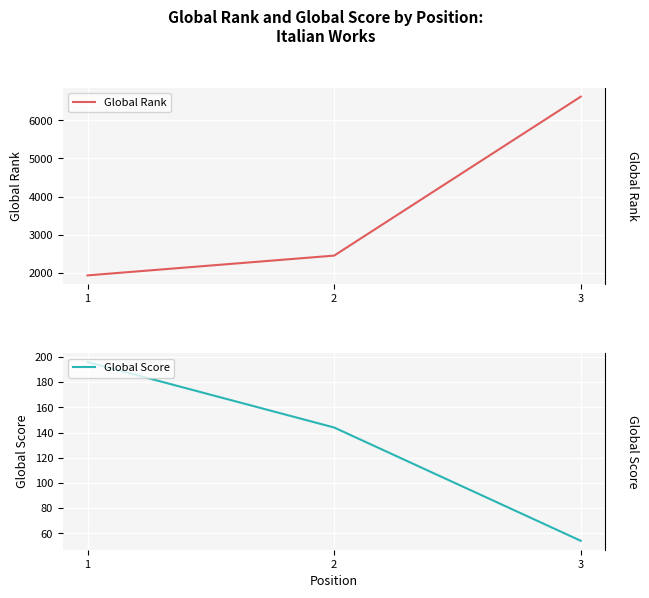

Is it true that Global Score equals 268 at 1?

False